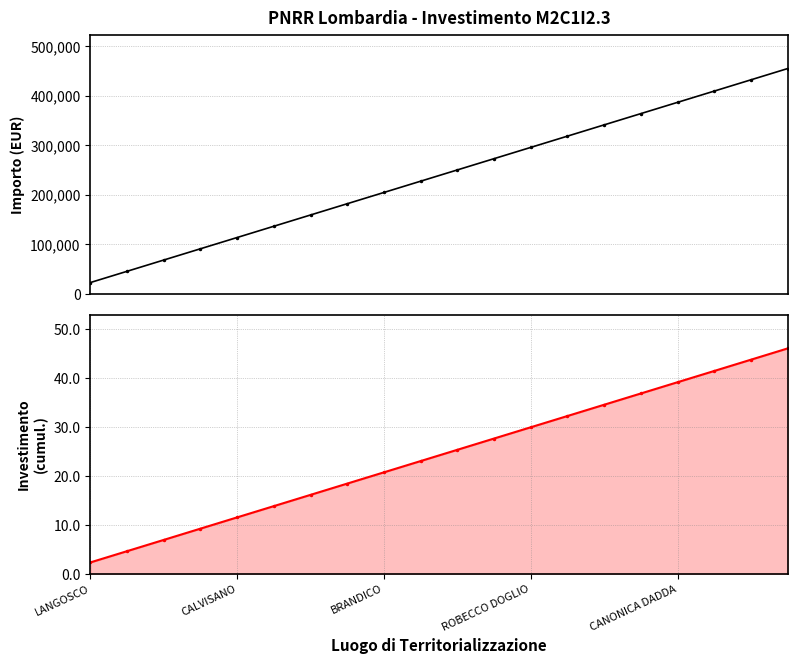

How many lines are shown in the chart?

2